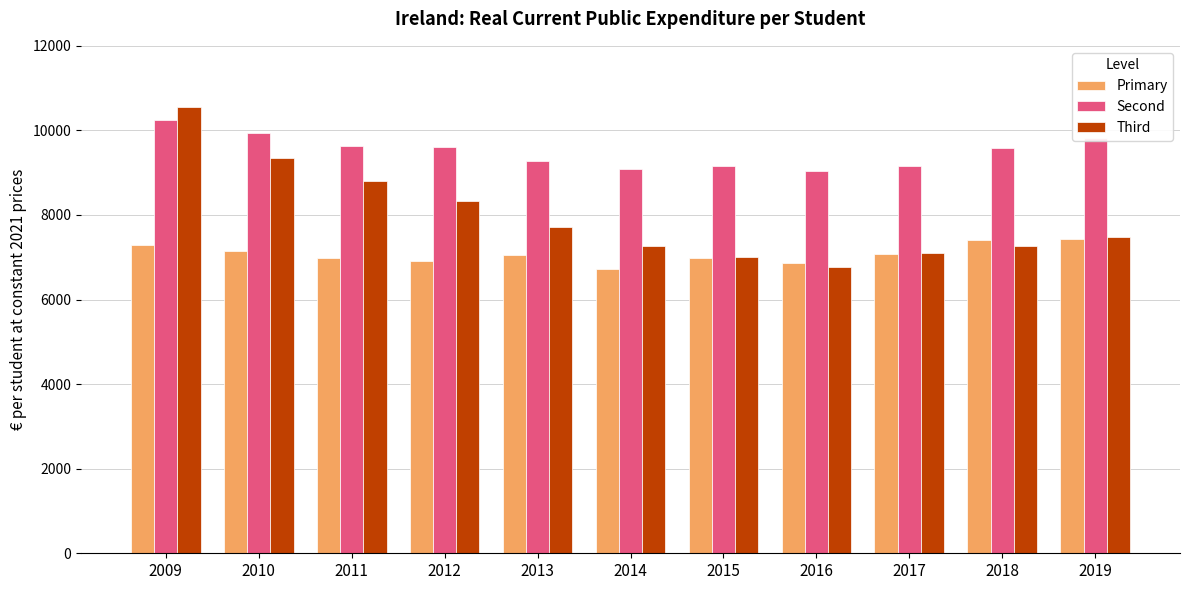

How many data points in Second are less than 9594?

5